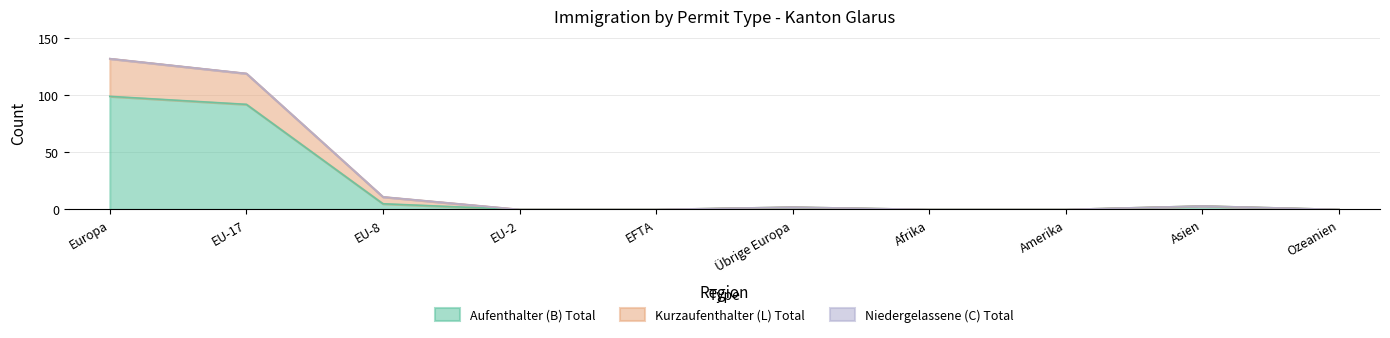

Does the chart display data point markers on the line(s)?

No